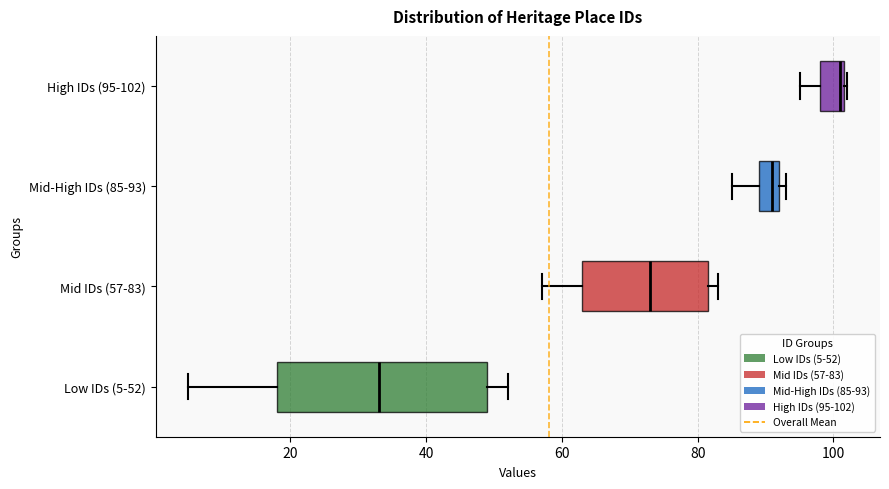

Comparing the boxes themselves (not the whiskers), which one is the widest?

Low IDs (5-52)